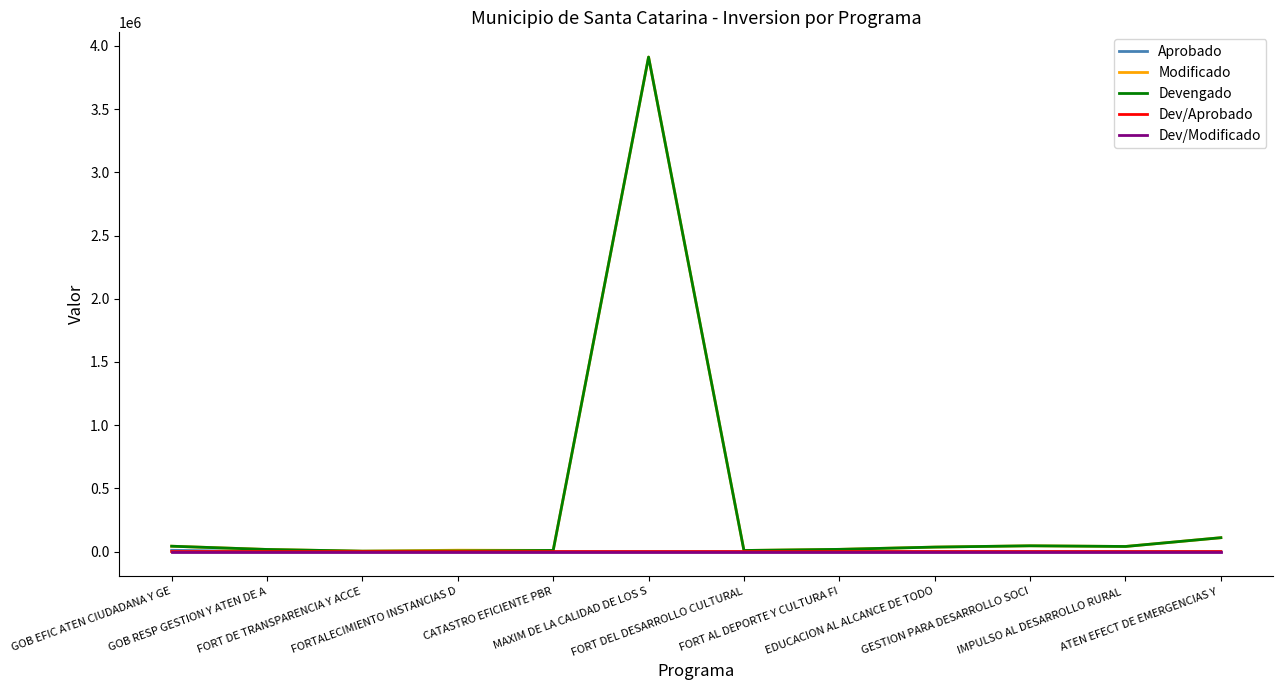

What is the maximum value for Modificado?

3912495.0